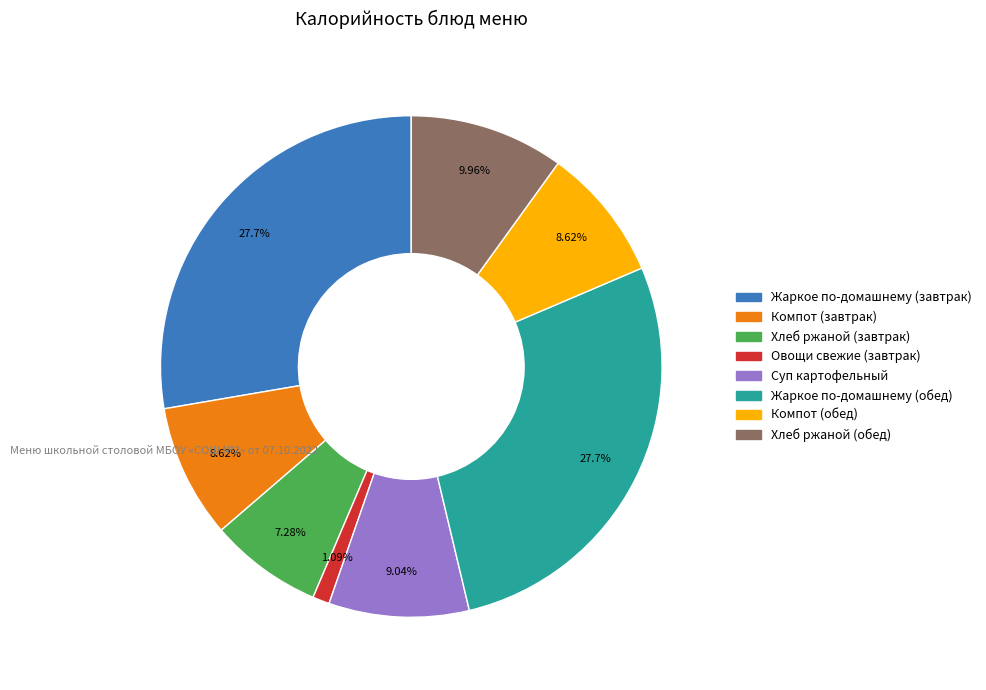

To the nearest percent, what is the difference between the Хлеб ржаной (завтрак) and Овощи свежие (завтрак) slice percentages?

6%